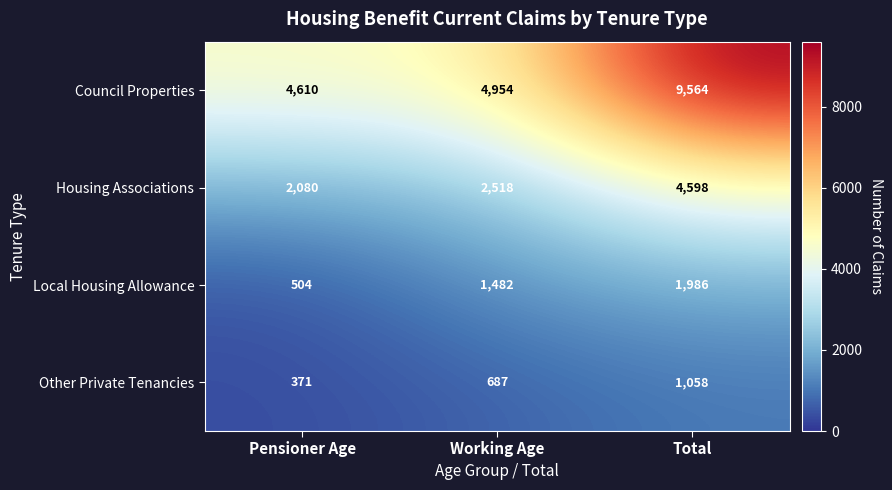

At how many categories does at least one series exceed 1311?

3